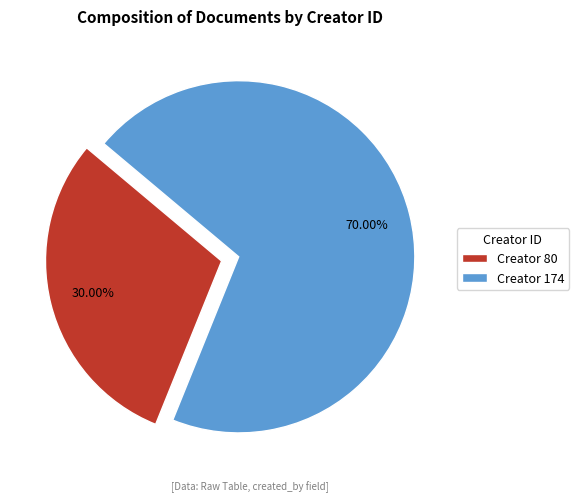

Rank the categories by value from highest to lowest.

Creator 174, Creator 80